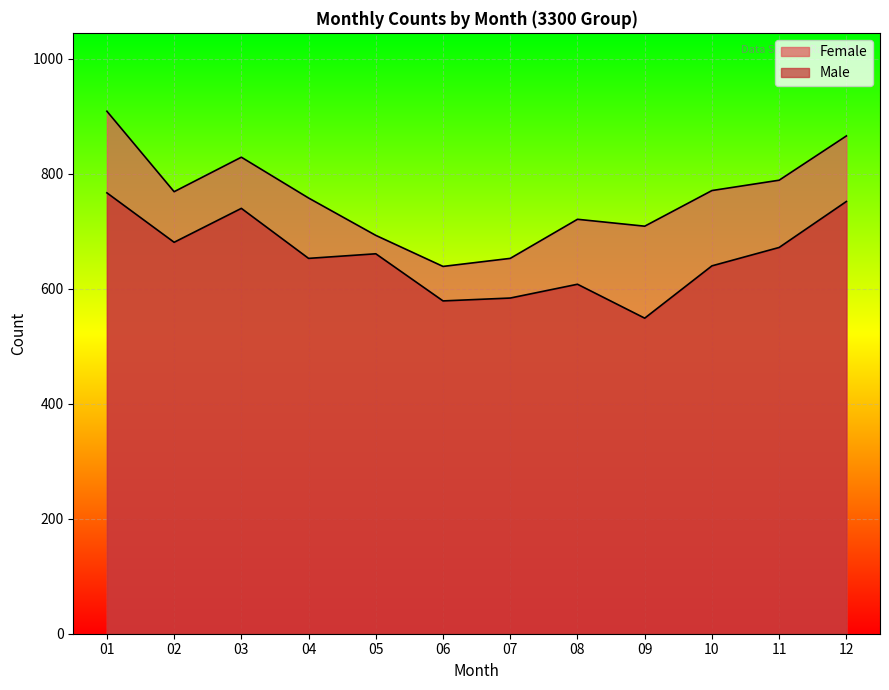

Read the Male value at 03, to the nearest 50.

750